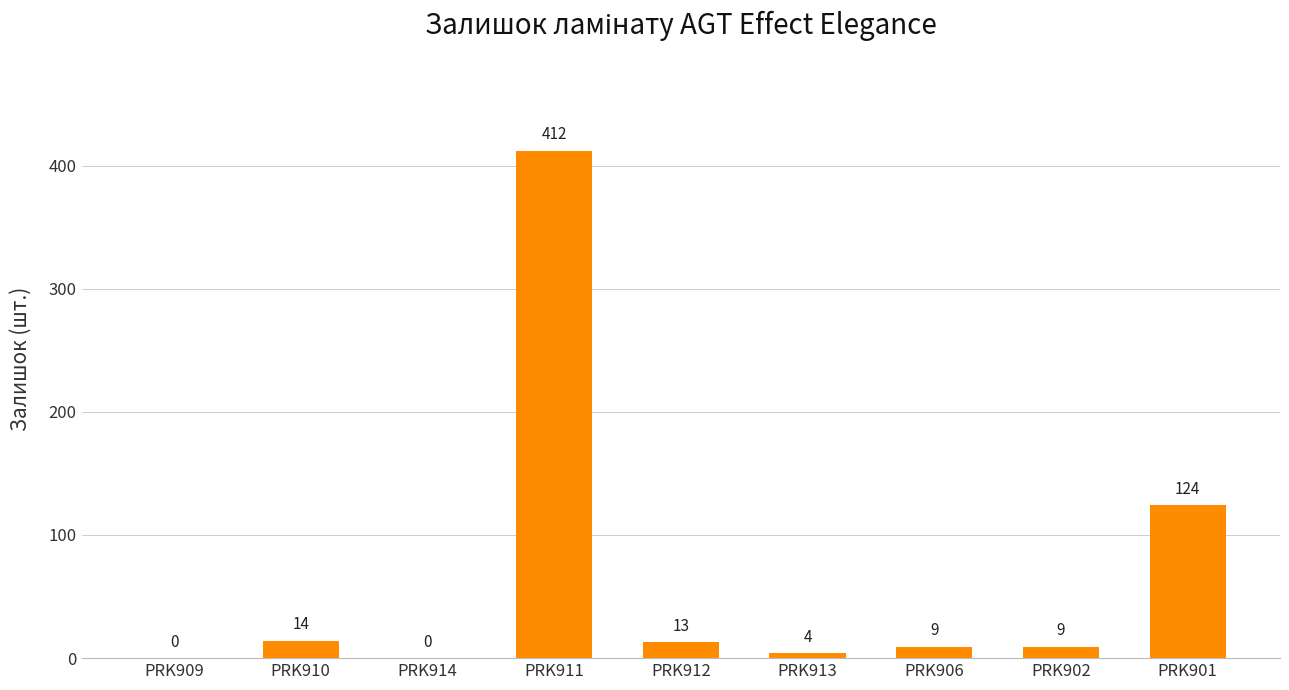

Which category has the highest value across all series?

PRK911